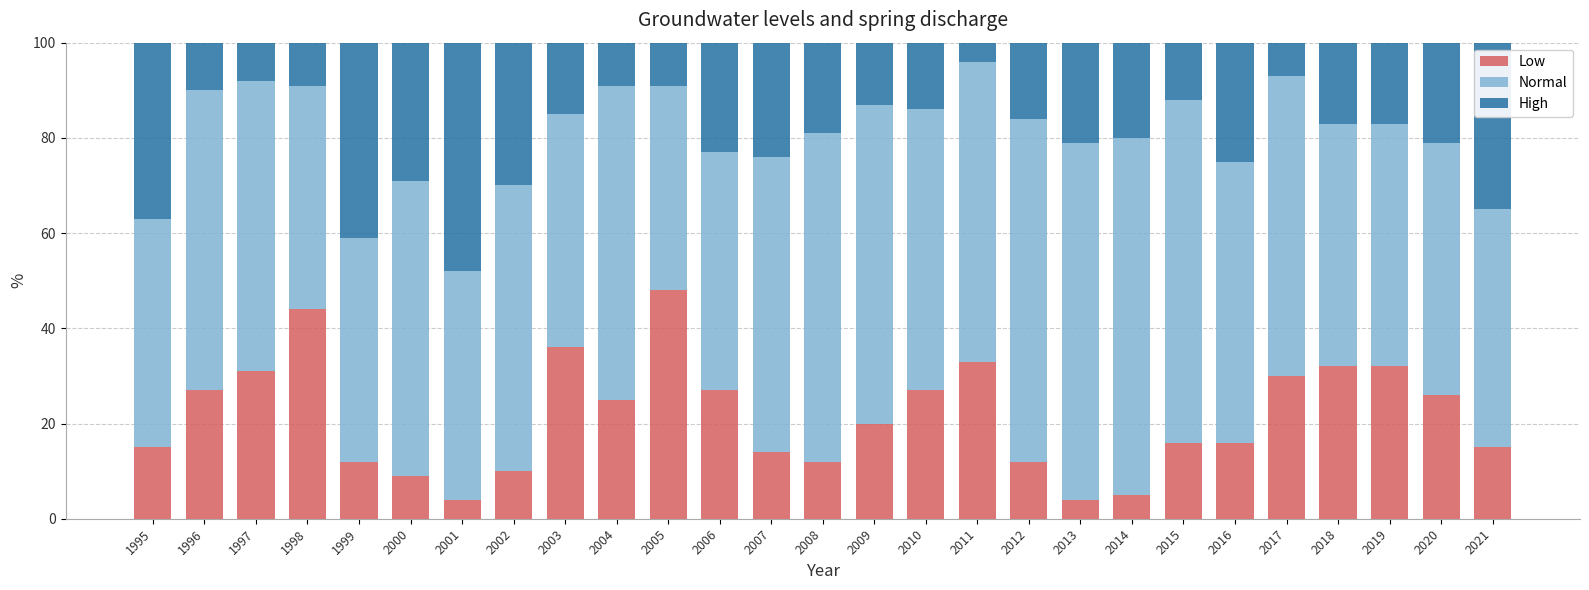

Count the number of categories in the chart.

27